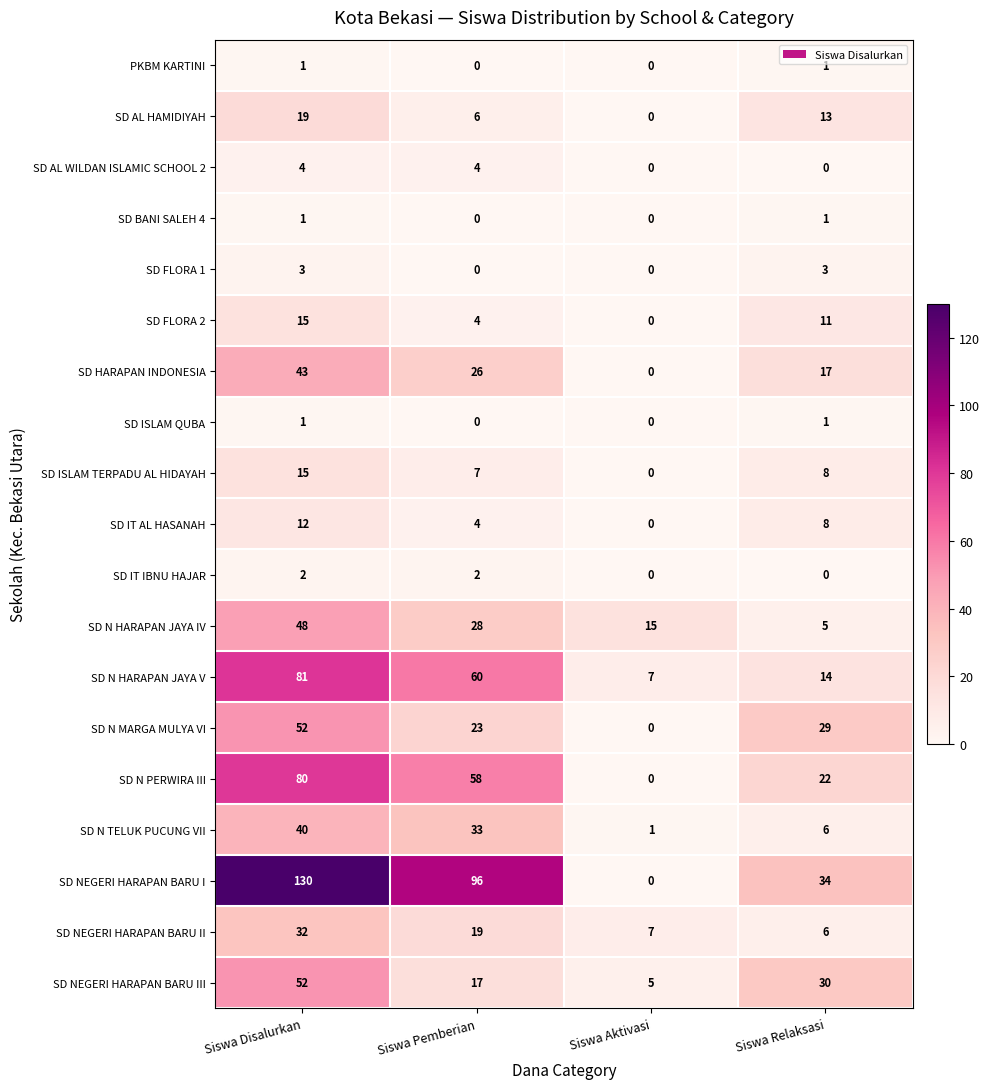

Which series has the largest total across all categories?

SD NEGERI HARAPAN BARU I